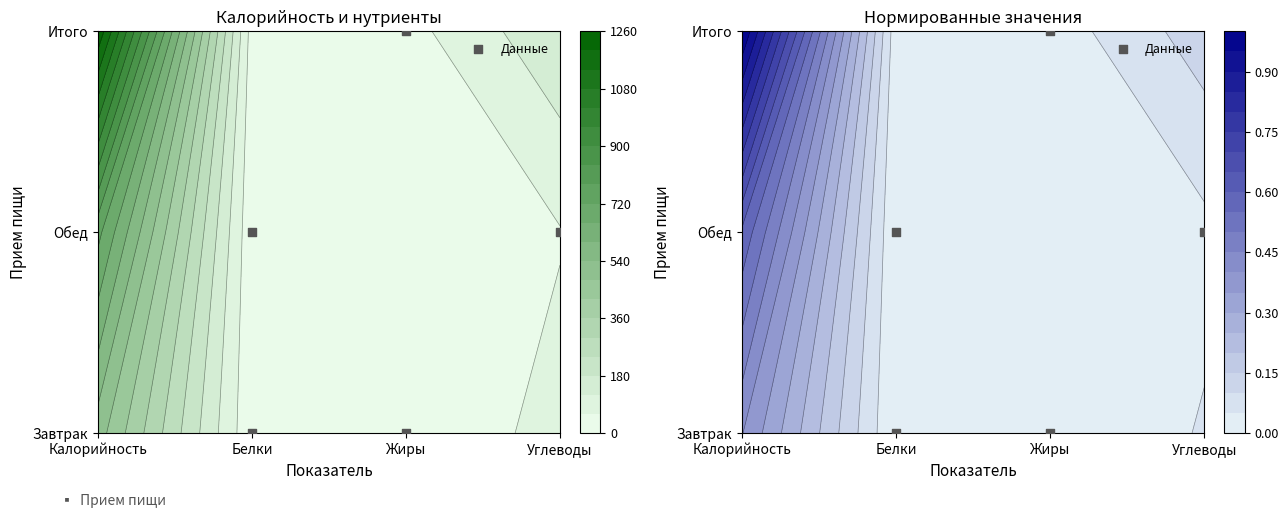

What is the sum of all values?

4